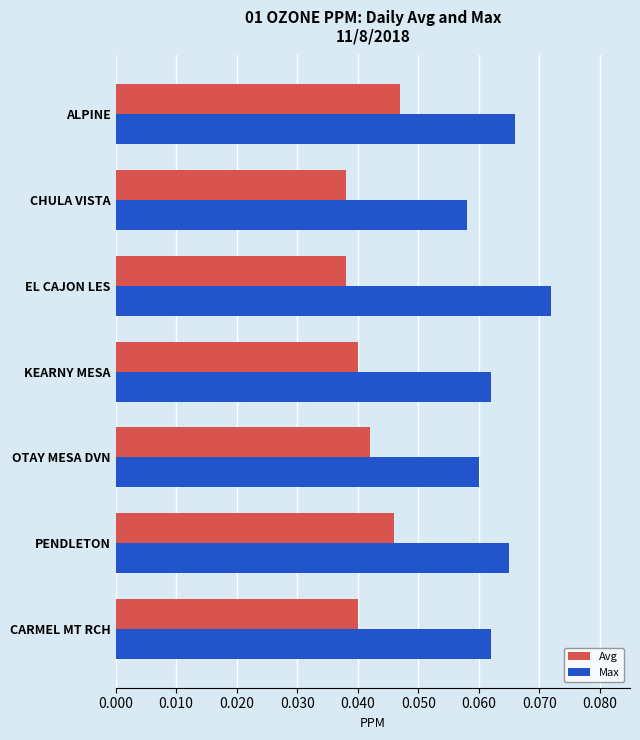

The Max series shows 0.0 at PENDLETON. True or false?

False